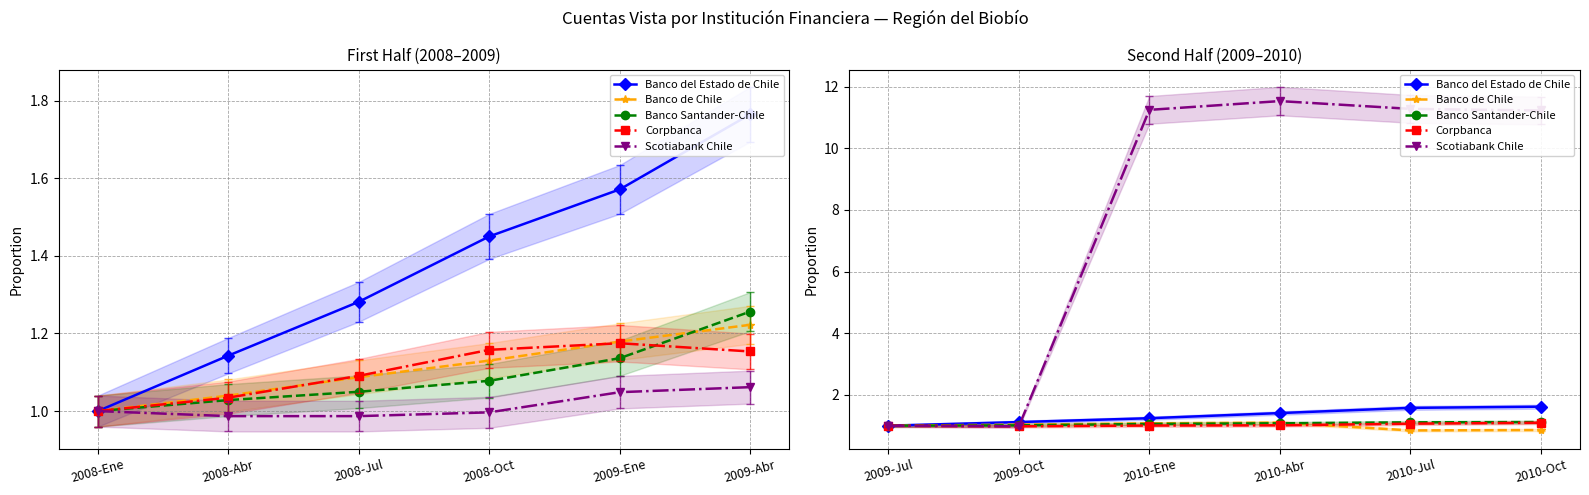

Rank the categories by Banco del Estado de Chile value from highest to lowest.

2010-Oct, 2010-Jul, 2010-Abr, 2010-Ene, 2009-Oct, 2009-Jul